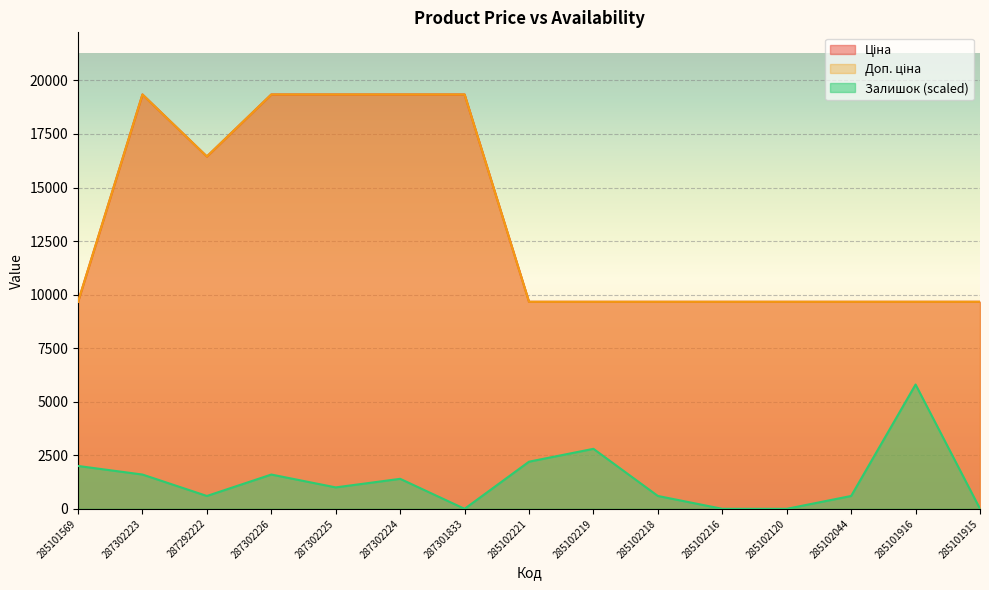

At which category is the sum across all series the highest?

287302223